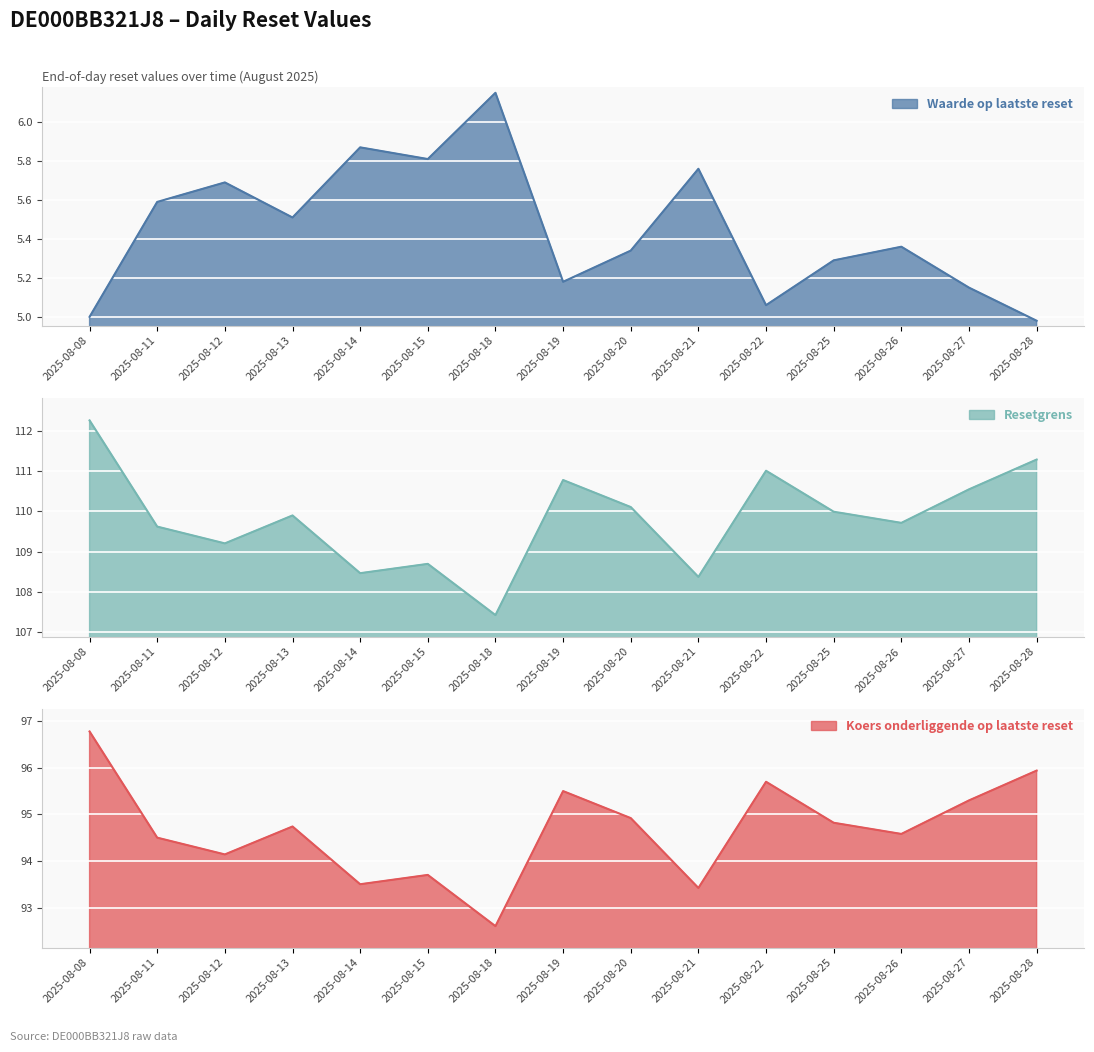

How many lines are shown in the chart?

3